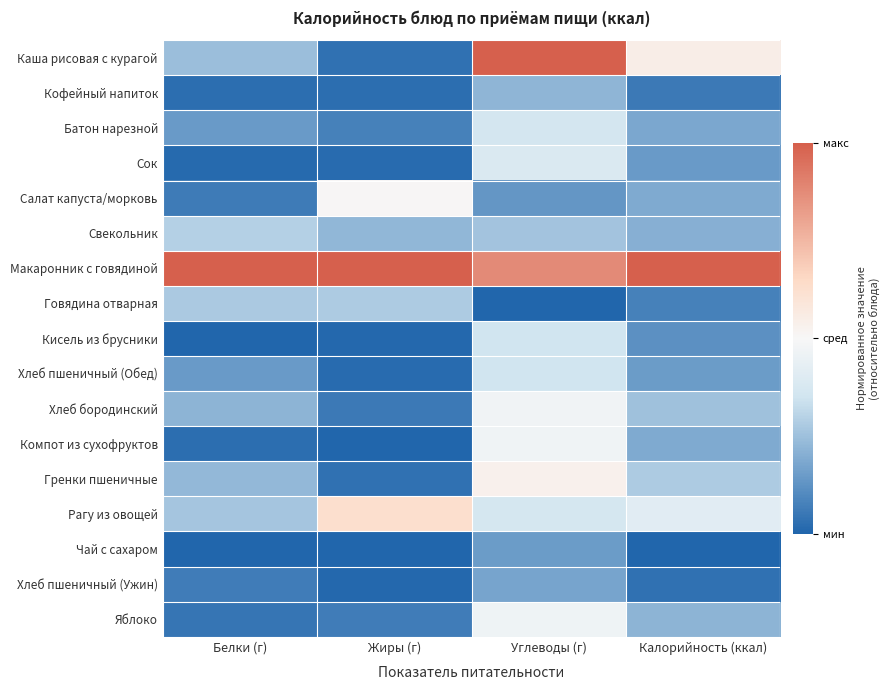

Rank the series by their maximum value, from lowest to highest.

Чай с сахаром, Хлеб пшеничный (Ужин), Кофейный напиток, Говядина отварная, Свекольник, Кисель из брусники, Хлеб пшеничный (Обед), Батон нарезной, Сок, Яблоко, Компот из сухофруктов, Хлеб бородинский, Салат капуста/морковь, Гренки пшеничные, Рагу из овощей, Каша рисовая с курагой, Макаронник с говядиной